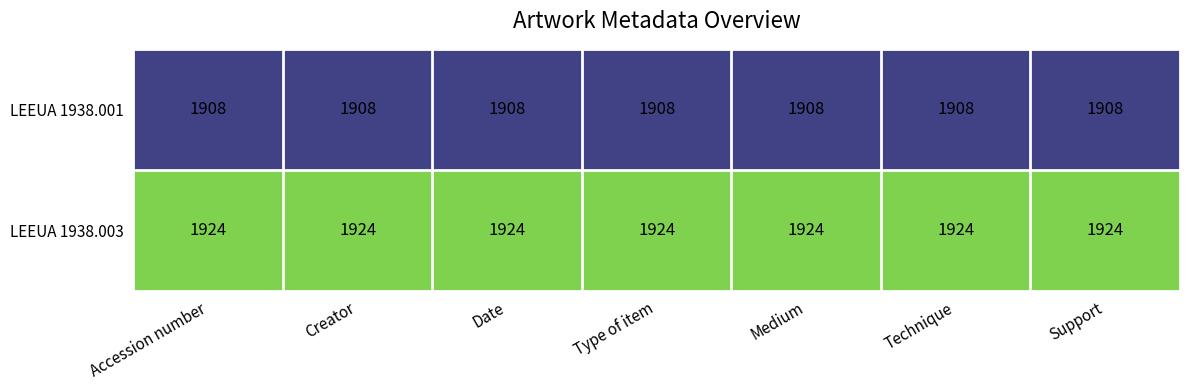

What is the highest value of the LEEUA 1938.001 series?

1908